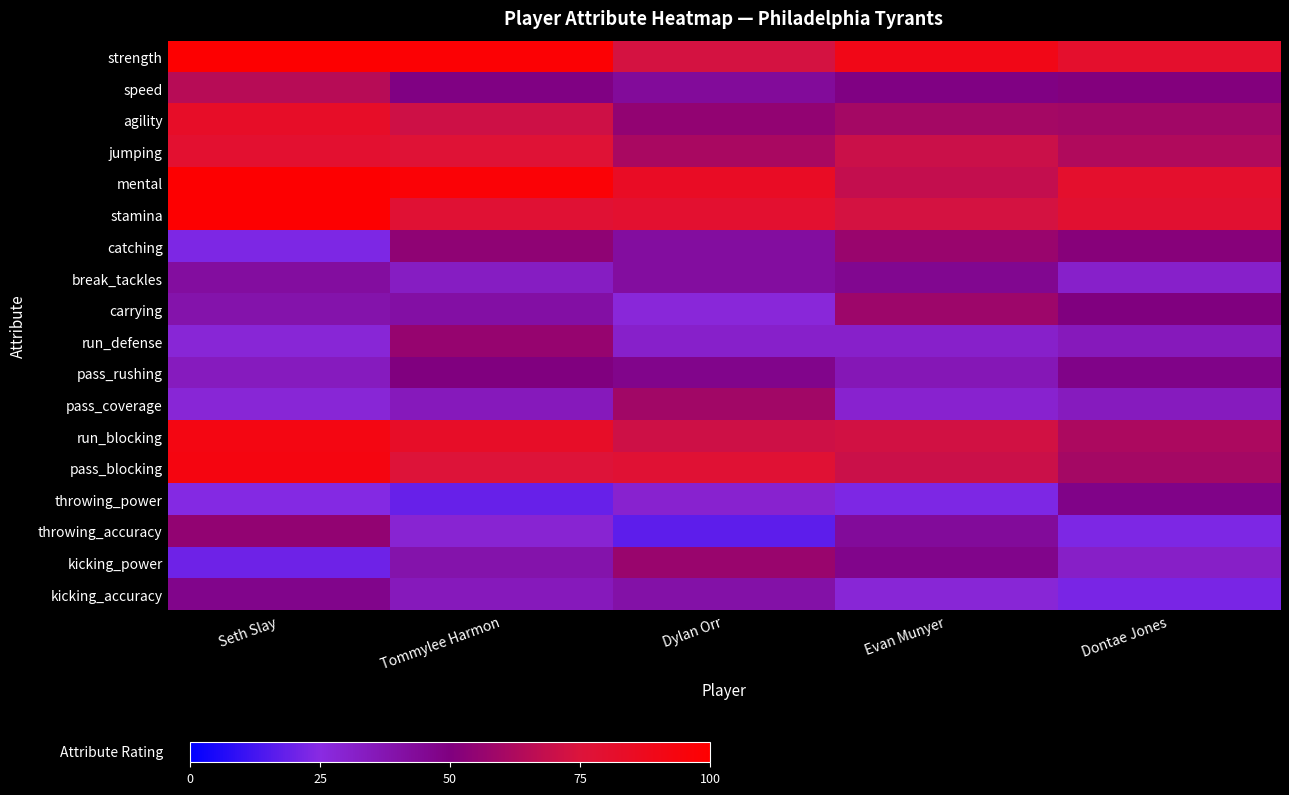

Which series has the largest total across all categories?

strength